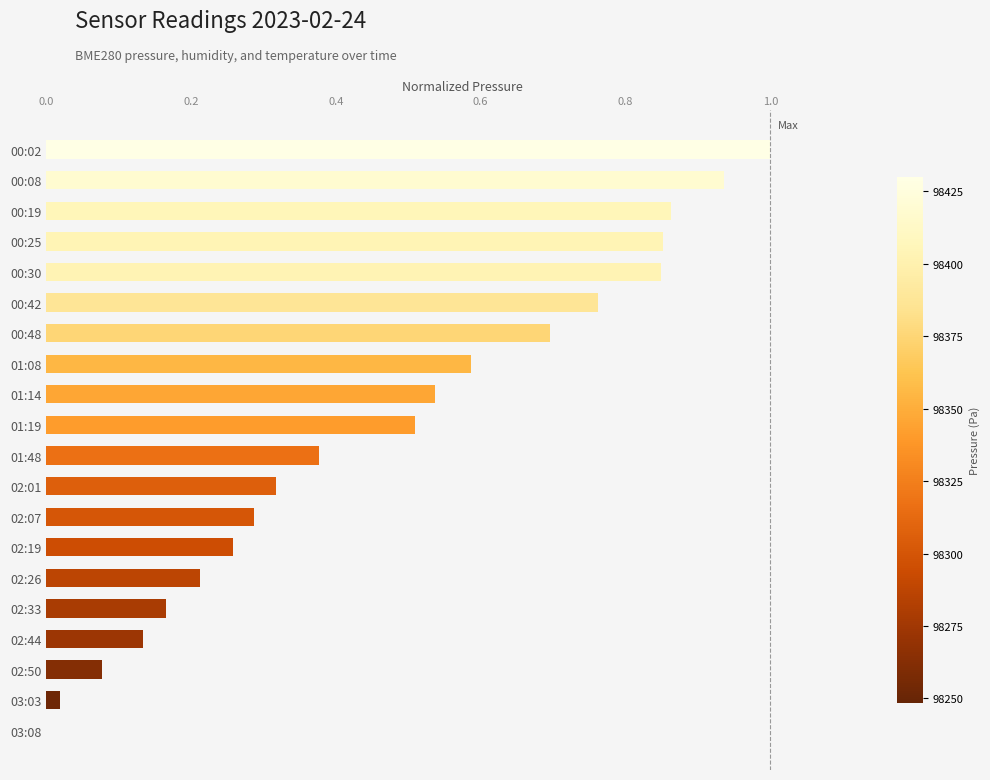

What is the change in value from 00:08 to 02:19?

-0.7